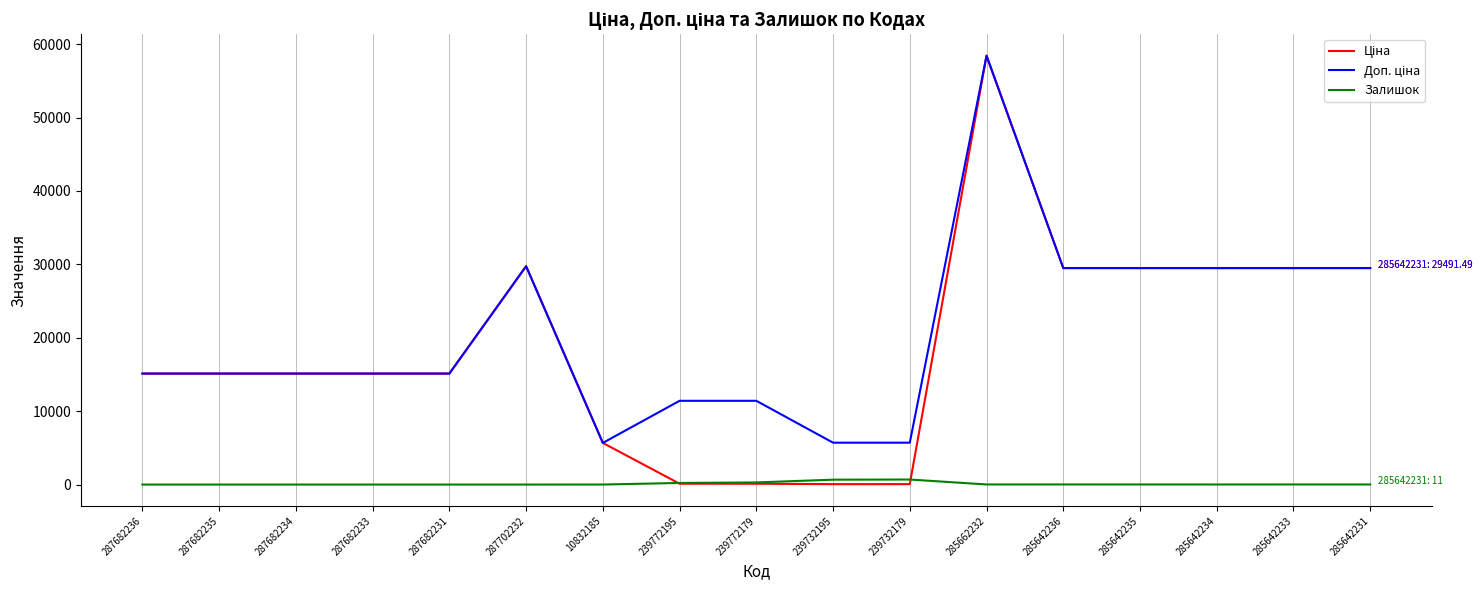

At which category does the chart reach its peak across all series?

285662232